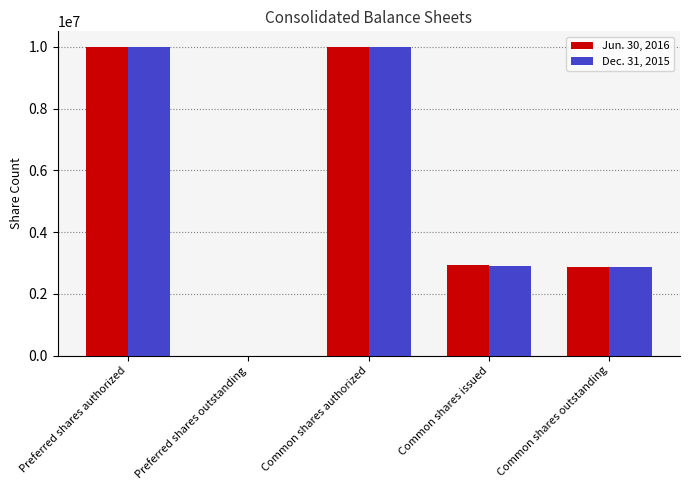

What is the difference between the Jun. 30, 2016 values at Common shares authorized and Preferred shares outstanding?

10000000